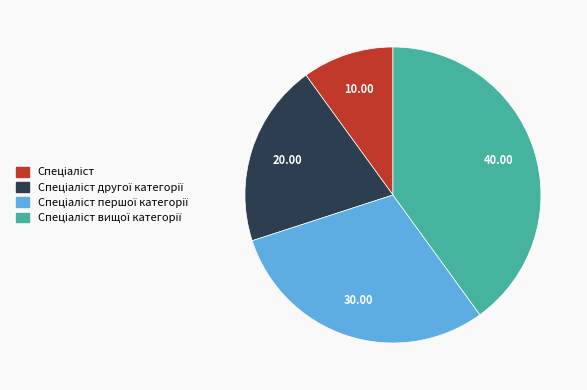

Is there a majority slice in this chart?

No